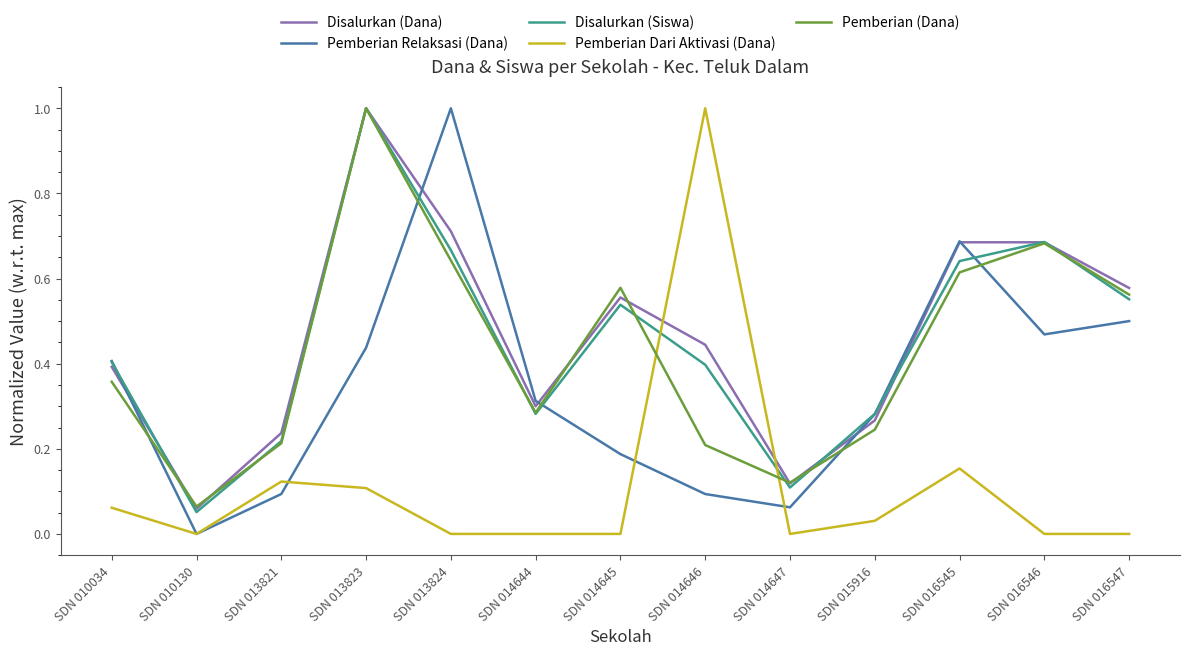

What is the difference between the maximum and second lowest values in the Pemberian (Dana) series?

0.9